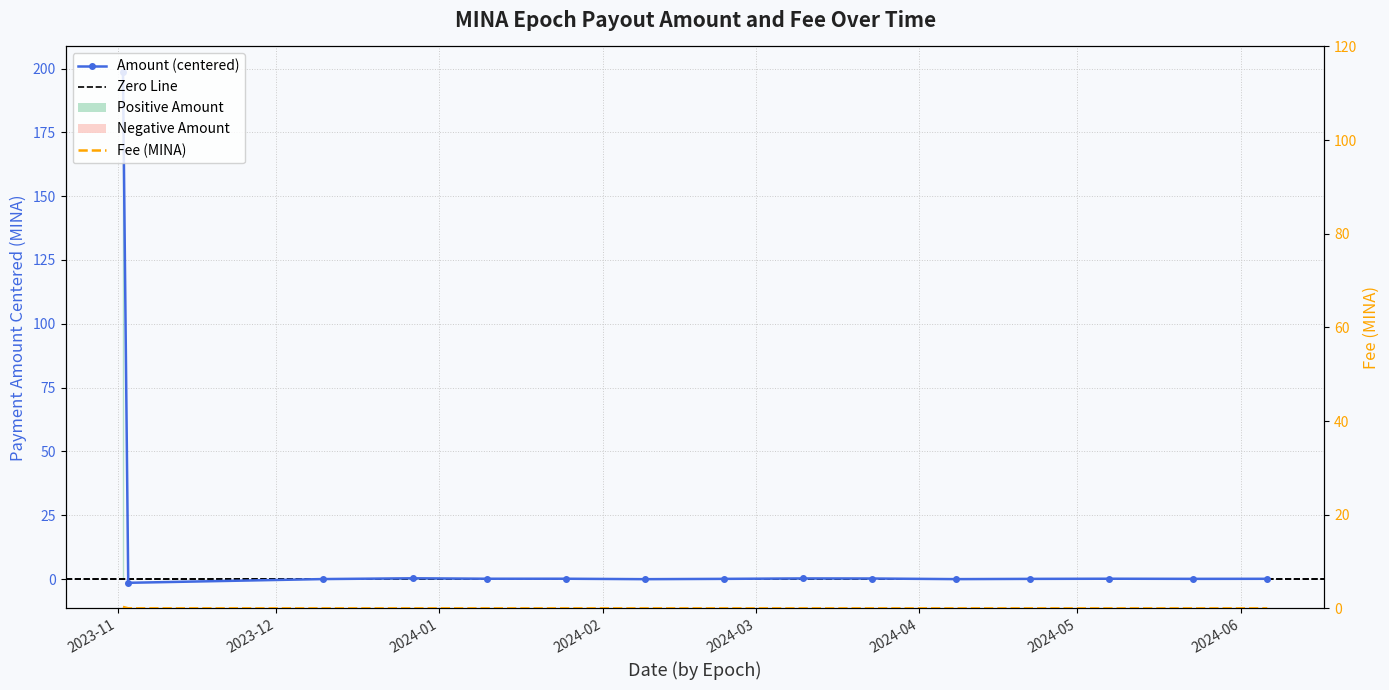

What is the label of the 5th point from the right?

2024-04-08